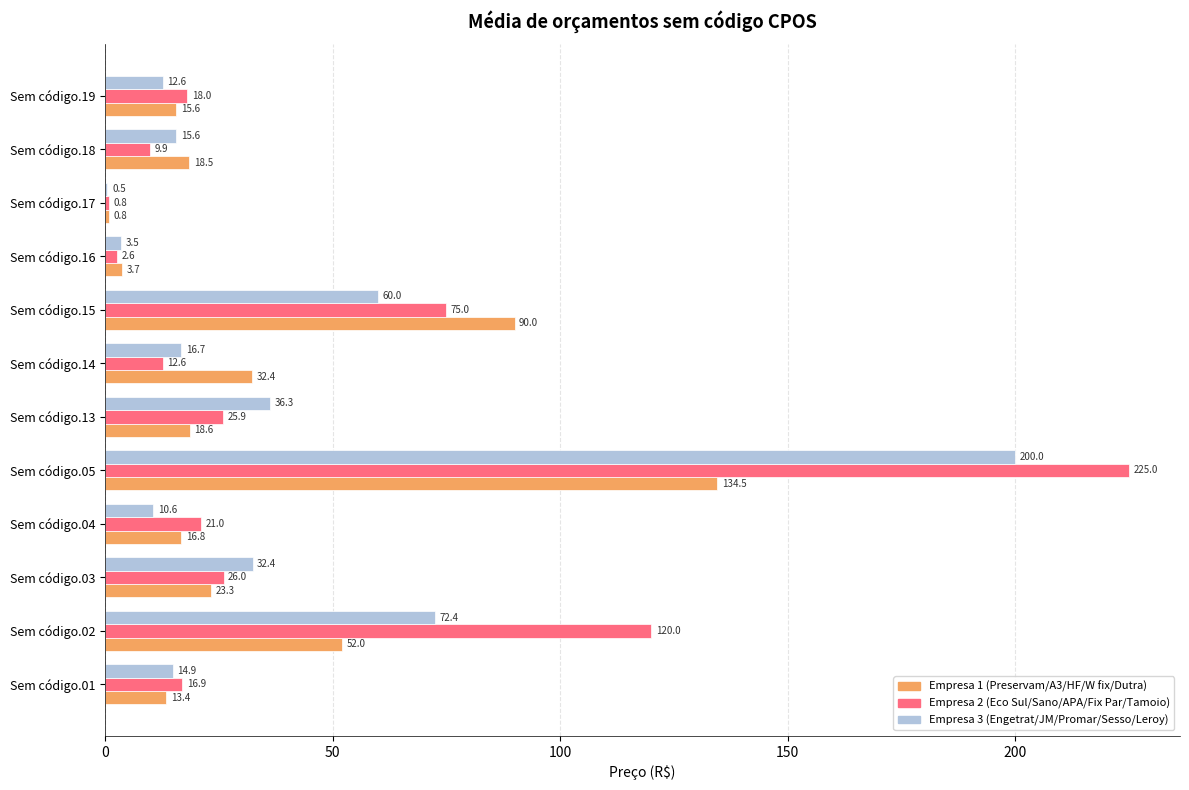

At which category is the sum across all series the highest?

Sem código.05